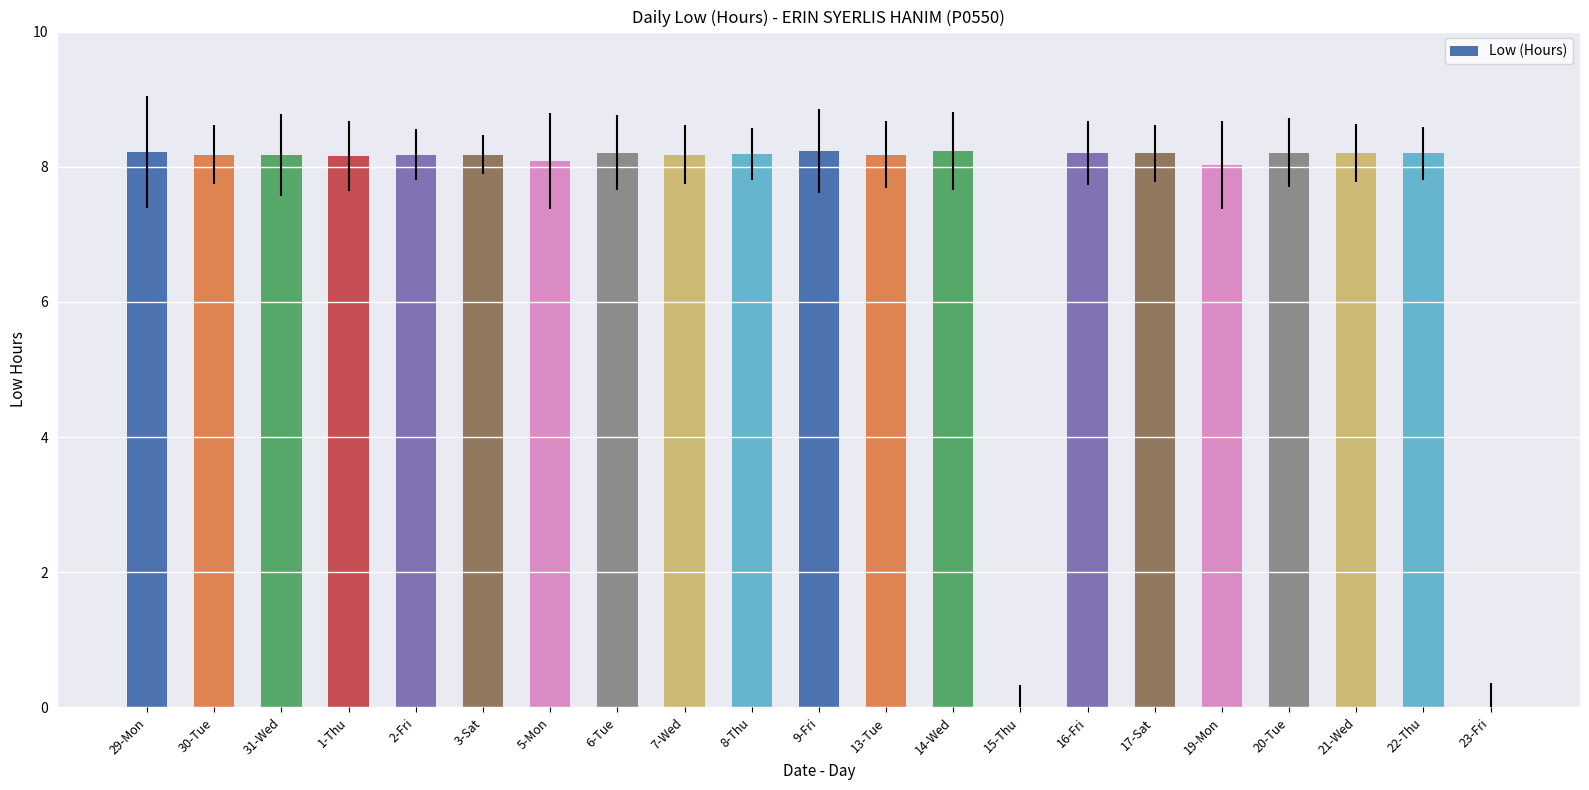

Which has a higher value, 22-Thu or 21-Wed?

22-Thu